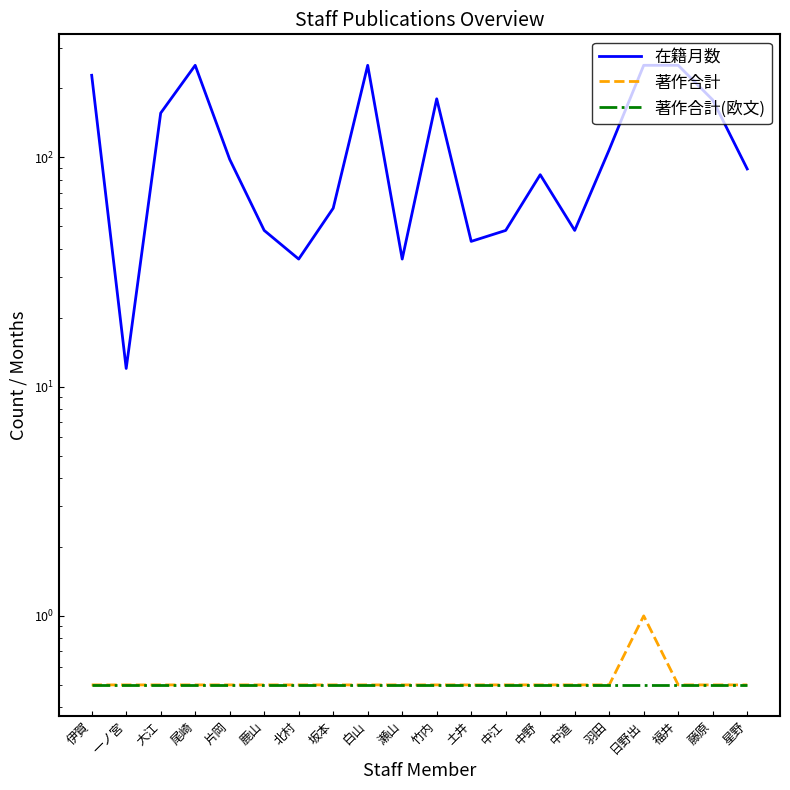

Reading left to right, transcribe all the data shown in this chart.

在籍月数: 伊賀=228.0	一ノ宮=12.0	大江=156.0	尾崎=252.0	片岡=98.0	鹿山=48.0	北村=36.0	坂本=60.0	白山=252.0	瀬山=36.0	竹内=180.0	土井=43.0	中江=48.0	中野=84.0	中道=48.0	羽田=108.0	日野出=252.0	福井=252.0	藤原=178.0	星野=89.0
著作合計: 伊賀=0.5	一ノ宮=0.5	大江=0.5	尾崎=0.5	片岡=0.5	鹿山=0.5	北村=0.5	坂本=0.5	白山=0.5	瀬山=0.5	竹内=0.5	土井=0.5	中江=0.5	中野=0.5	中道=0.5	羽田=0.5	日野出=1.0	福井=0.5	藤原=0.5	星野=0.5
著作合計(欧文): 伊賀=0.5	一ノ宮=0.5	大江=0.5	尾崎=0.5	片岡=0.5	鹿山=0.5	北村=0.5	坂本=0.5	白山=0.5	瀬山=0.5	竹内=0.5	土井=0.5	中江=0.5	中野=0.5	中道=0.5	羽田=0.5	日野出=0.5	福井=0.5	藤原=0.5	星野=0.5